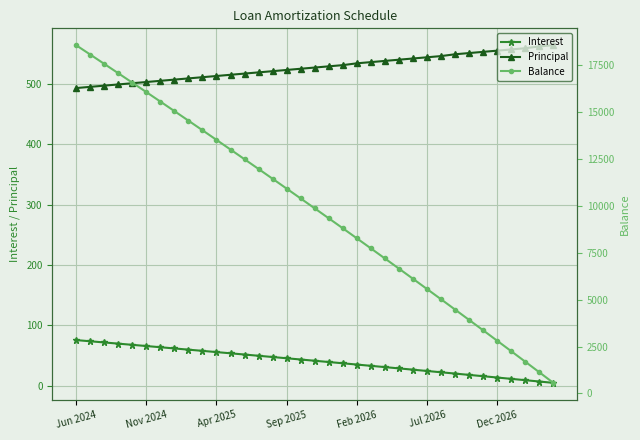

True or false: Balance has more than 2 interior local peaks.

False